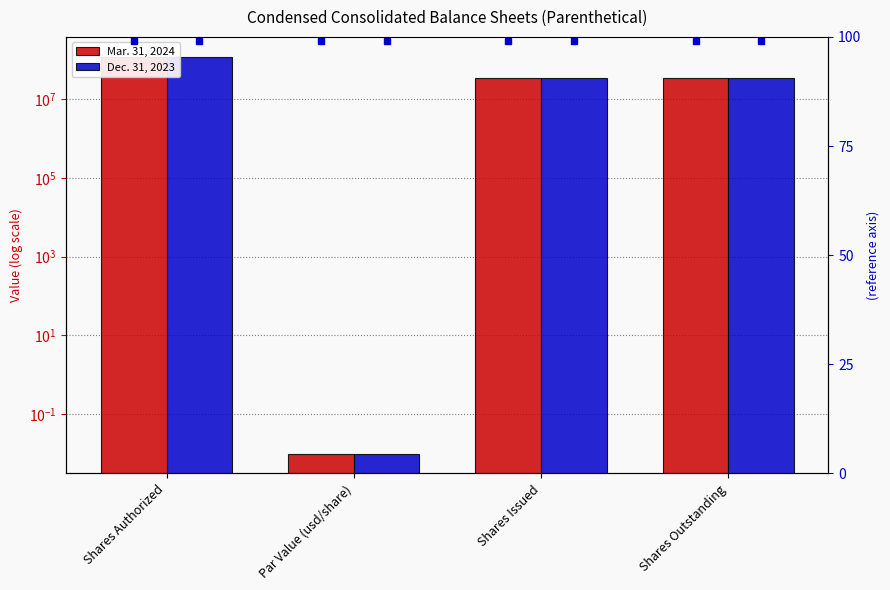

What is the label of the 3rd bar from the right?

Par Value (usd/share)